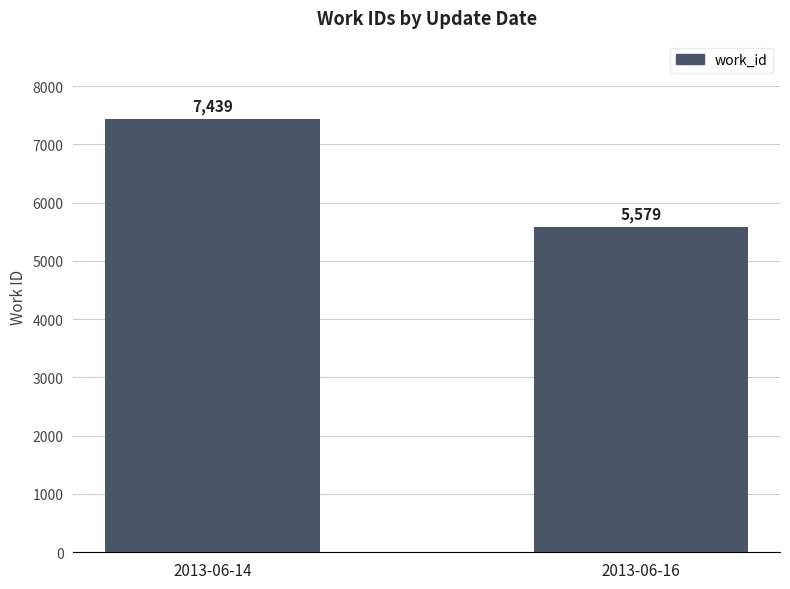

Reading left to right, transcribe all the data shown in this chart.

7439	5579